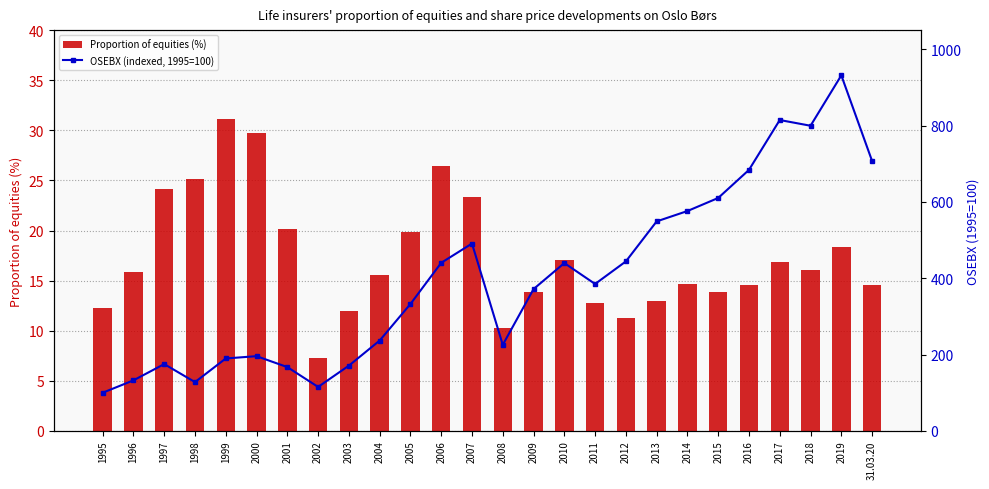

The OSEBX (indexed, 1995=100) series shows 490.8 at 2007. True or false?

True